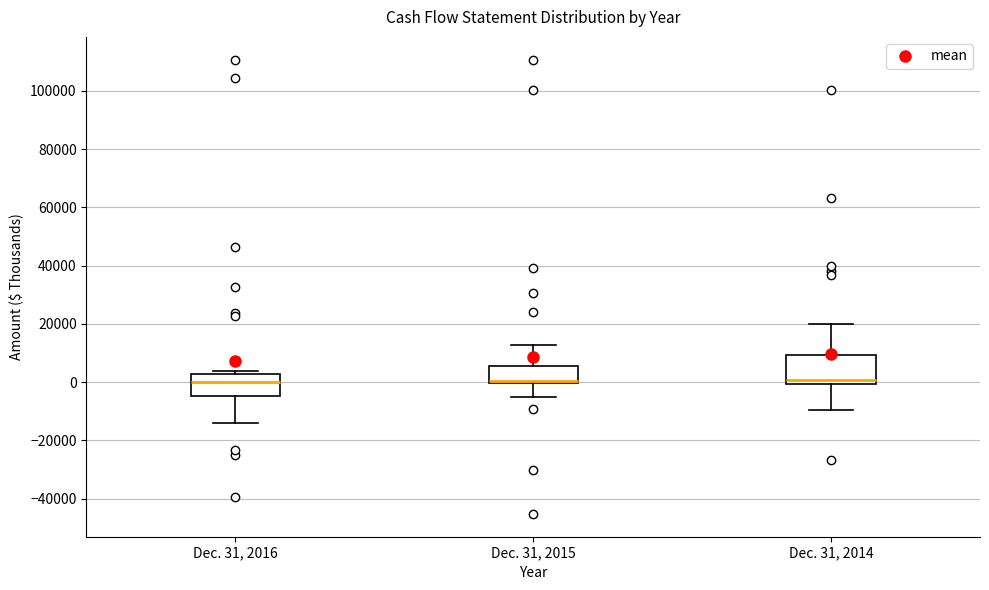

Which box is the tallest, from its lower edge to its upper edge?

Dec. 31, 2014